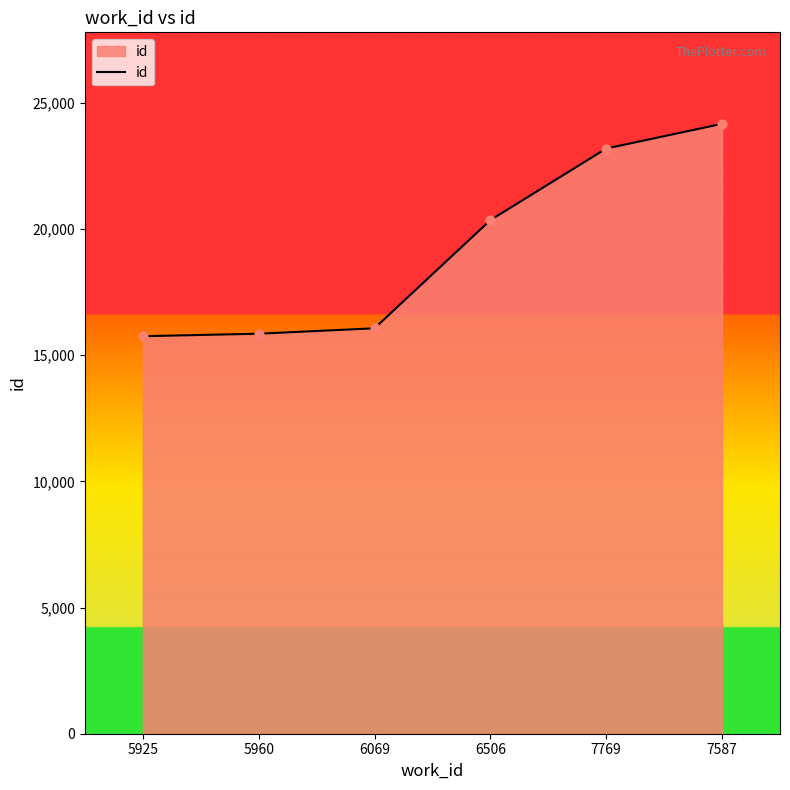

Approximately how many times larger is the value at 6069 compared to 5925?

1.0